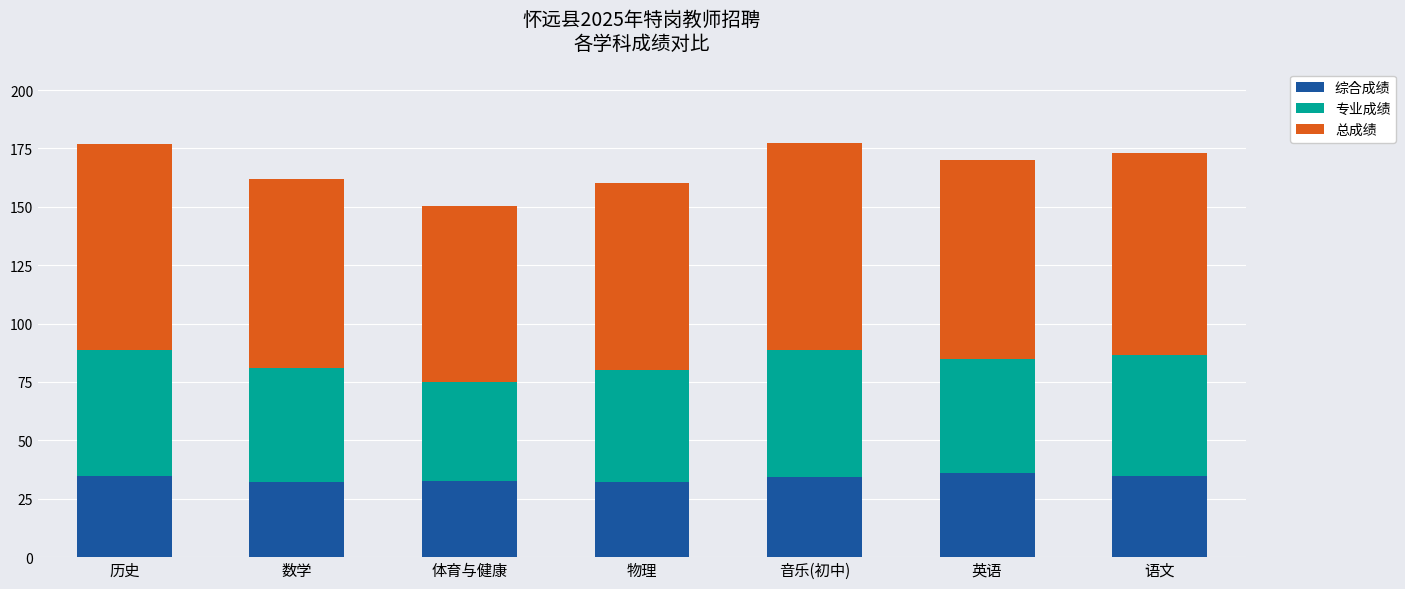

Does the chart contain any negative values?

No